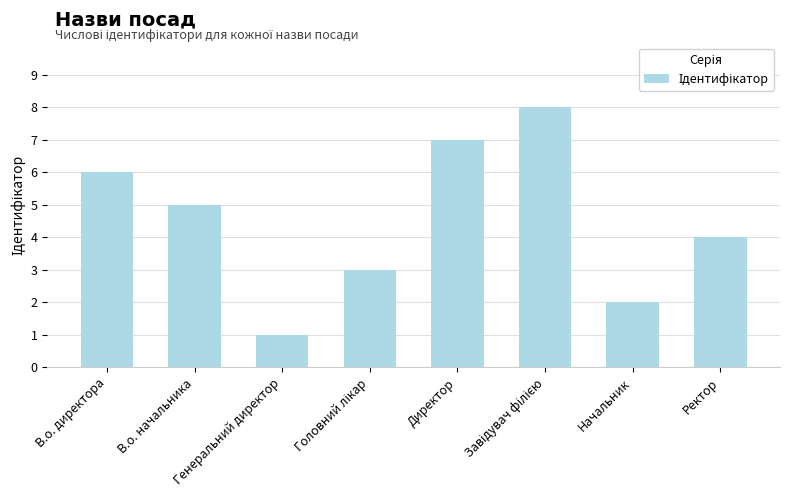

What is the value of the 7th bar from the left?

2